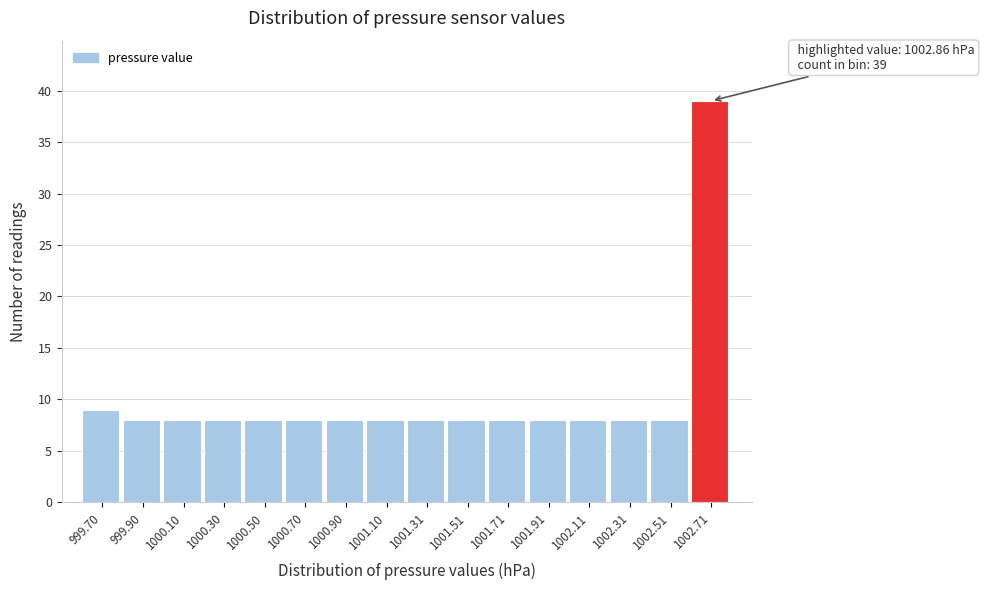

Reading left to right, list all the values displayed in this chart.

9	8	8	8	8	8	8	8	8	8	8	8	8	8	8	39